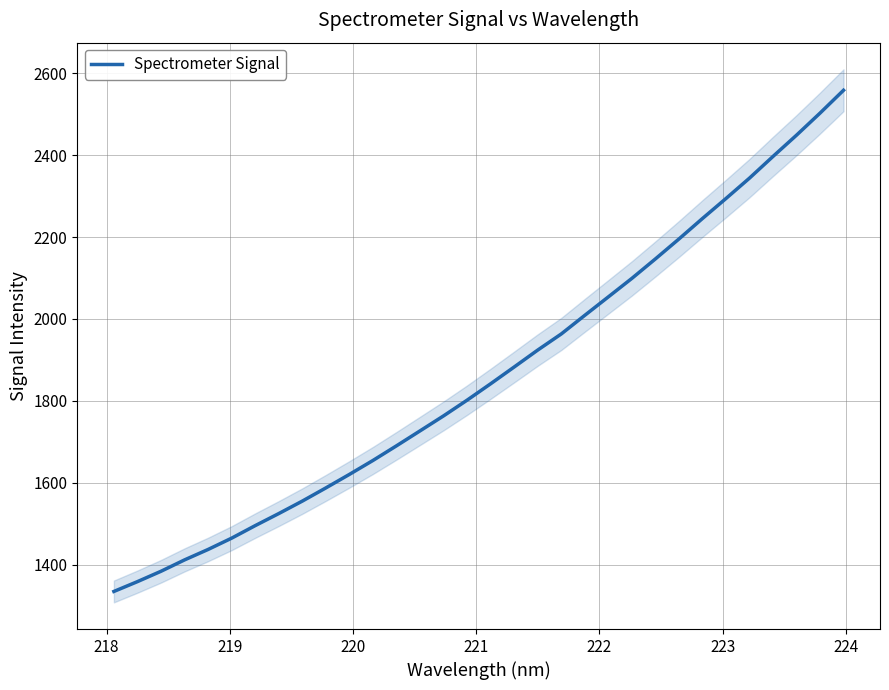

The value at 28 is 562.6. True or false?

False